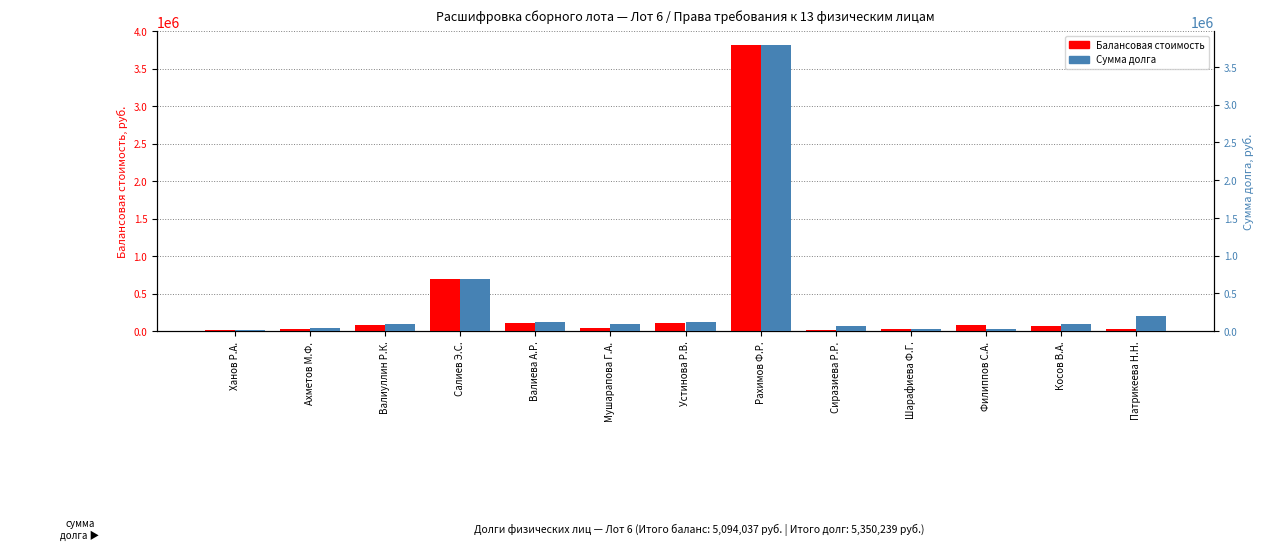

Reading left to right, list all the values displayed in this chart.

Балансовая стоимость: Ханов Р.А.=10551.8	Ахметов М.Ф.=23439.8	Валиуллин Р.К.=75595.4	Салиев Э.С.=694000.6	Валиева А.Р.=112665.0	Мушарапова Г.А.=41124.8	Устинова Р.В.=101775.7	Рахимов Ф.Р.=3812219.1	Сиразиева Р.Р.=19386.7	Шарафиева Ф.Г.=26971.1	Филиппов С.А.=78734.1	Косов В.А.=73098.1	Патрикеева Н.Н.=24474.4
Сумма долга: Ханов Р.А.=12596.4	Ахметов М.Ф.=33311.2	Валиуллин Р.К.=93202.2	Салиев Э.С.=694000.6	Валиева А.Р.=118852.5	Мушарапова Г.А.=95042.2	Устинова Р.В.=119341.7	Рахимов Ф.Р.=3786412.9	Сиразиева Р.Р.=61567.0	Шарафиева Ф.Г.=23752.2	Филиппов С.А.=27312.9	Косов В.А.=88624.0	Патрикеева Н.Н.=196223.6